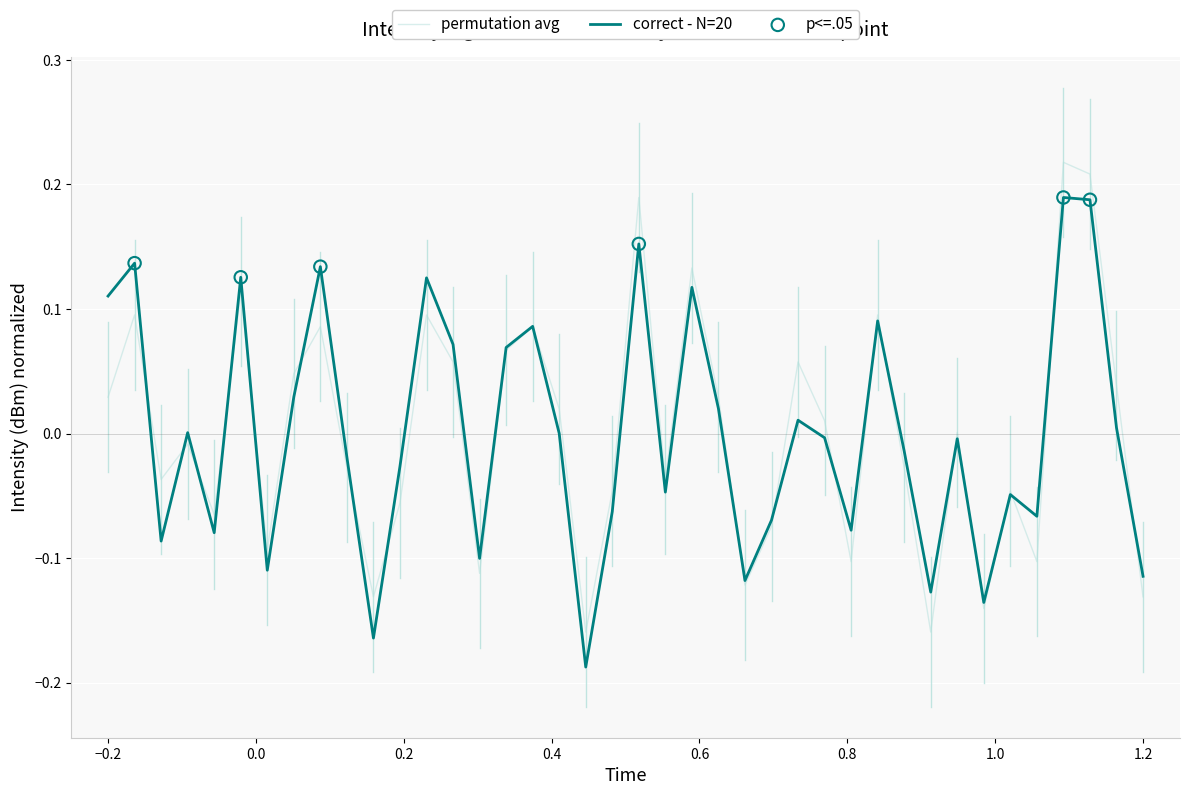

How many lines are shown in the chart?

2